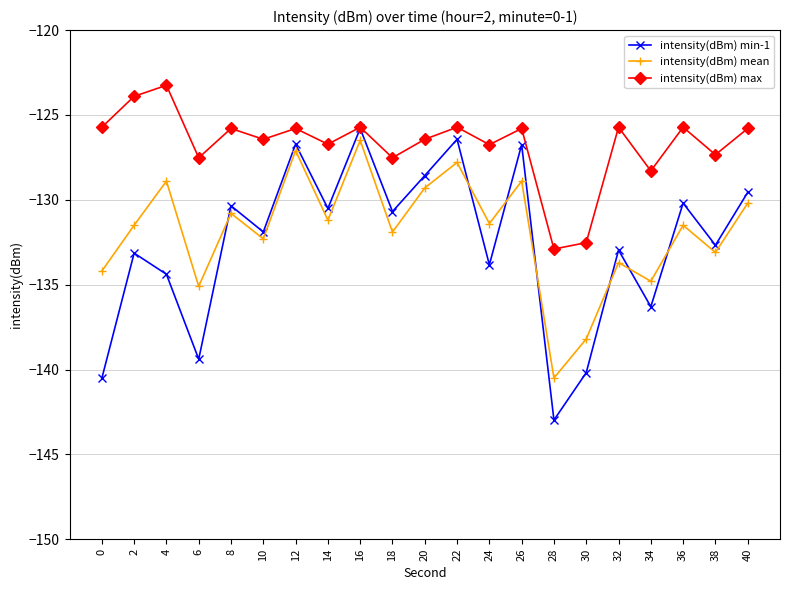

How many data points in intensity(dBm) min-1 are above -131?

10